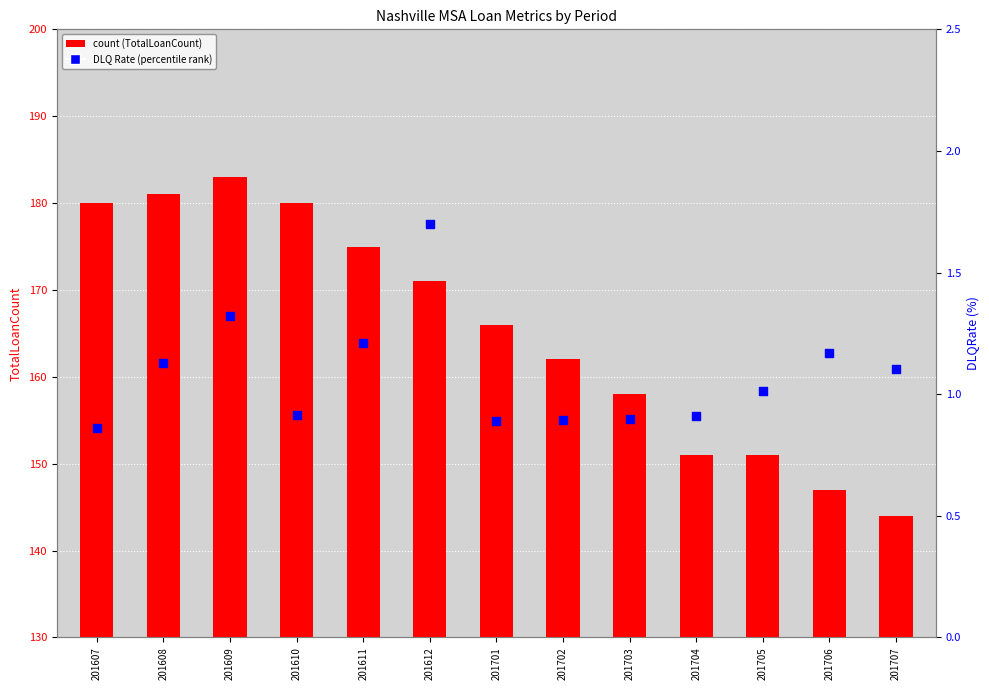

Which series has the largest Y range (max minus min)?

count